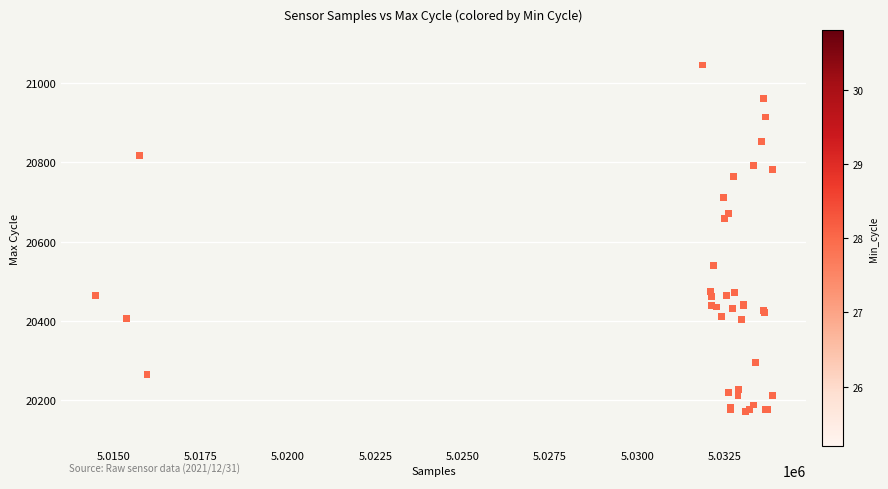

What Y value in the scatter plot is closest to 20608?

20659